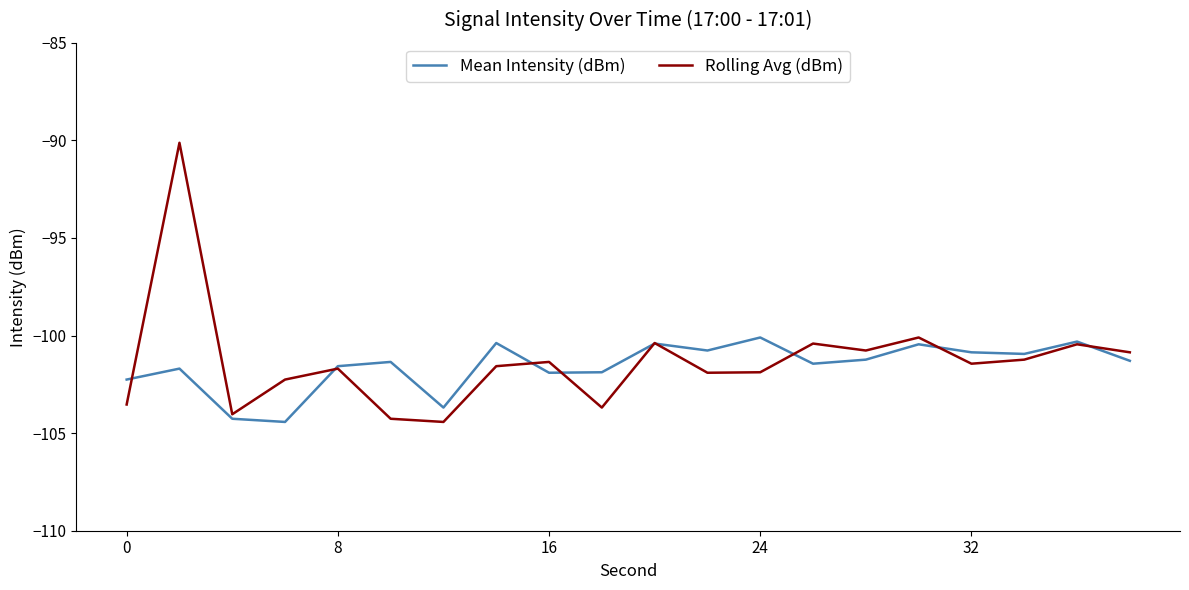

True or false: Mean Intensity (dBm) has more than 2 points higher than both neighbors.

True